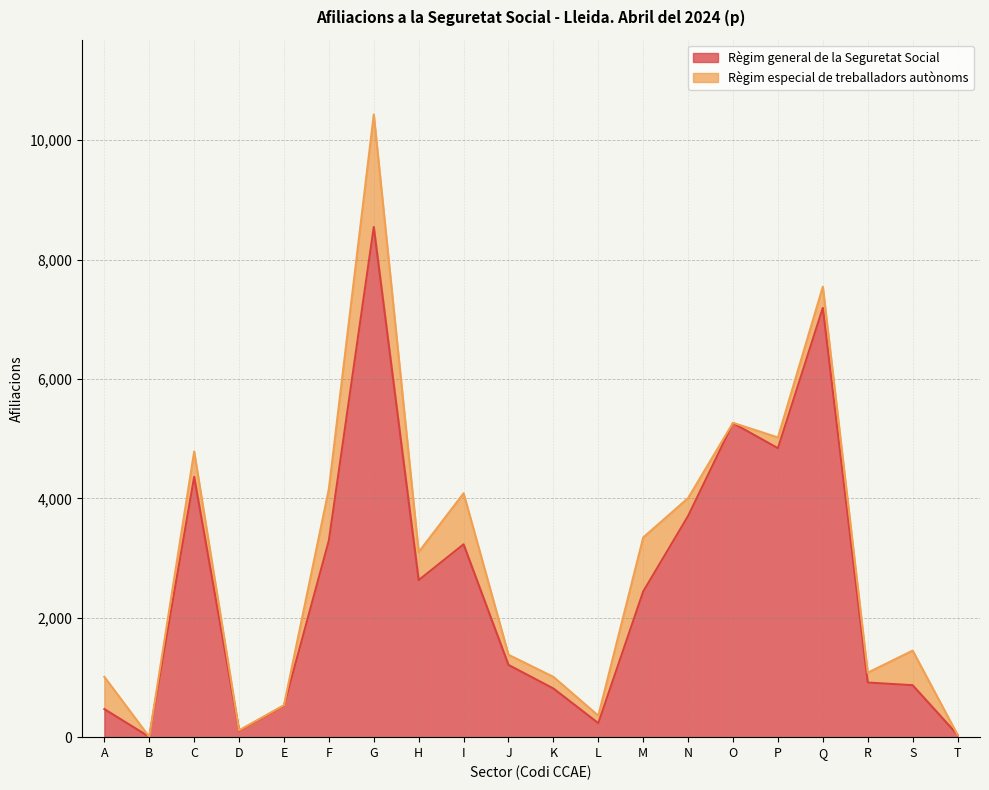

What is the greatest value displayed?

8545